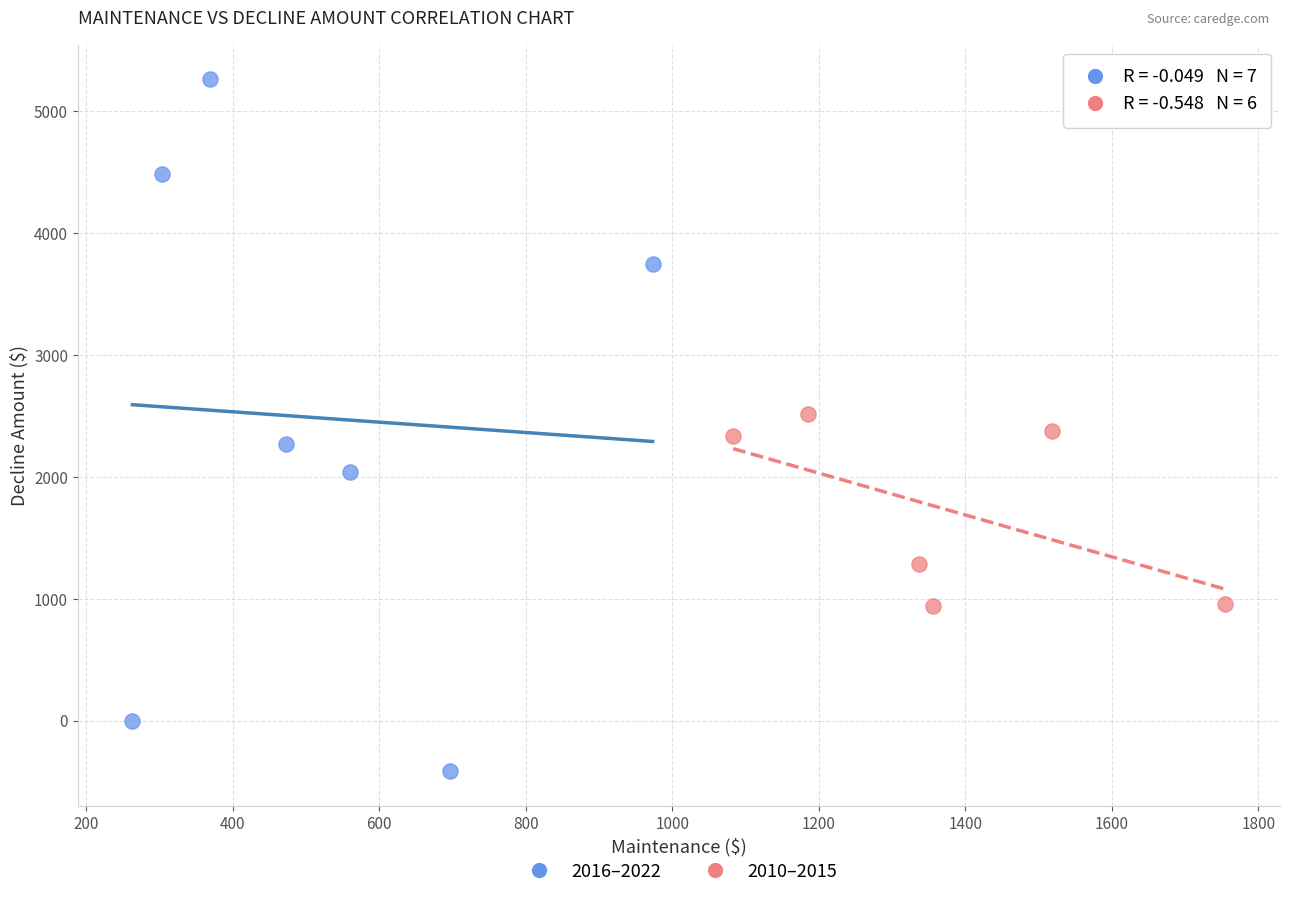

Which series has the largest Y range (max minus min)?

2016–2022